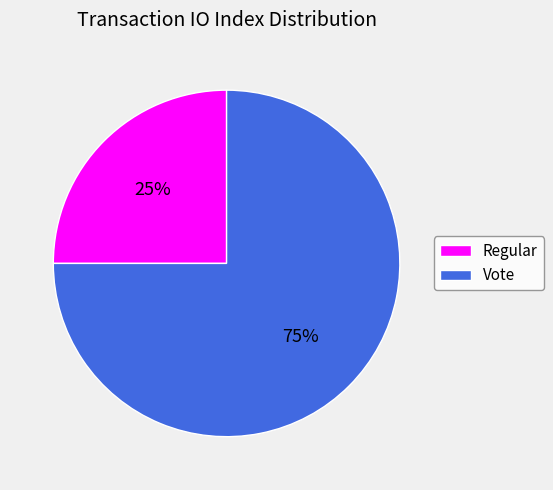

To the nearest percent, what portion does Regular represent?

25%